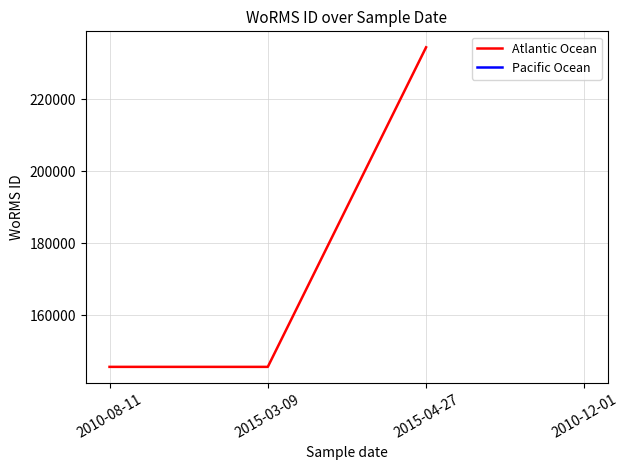

The value at 2015-03-09 is 91885. True or false?

False